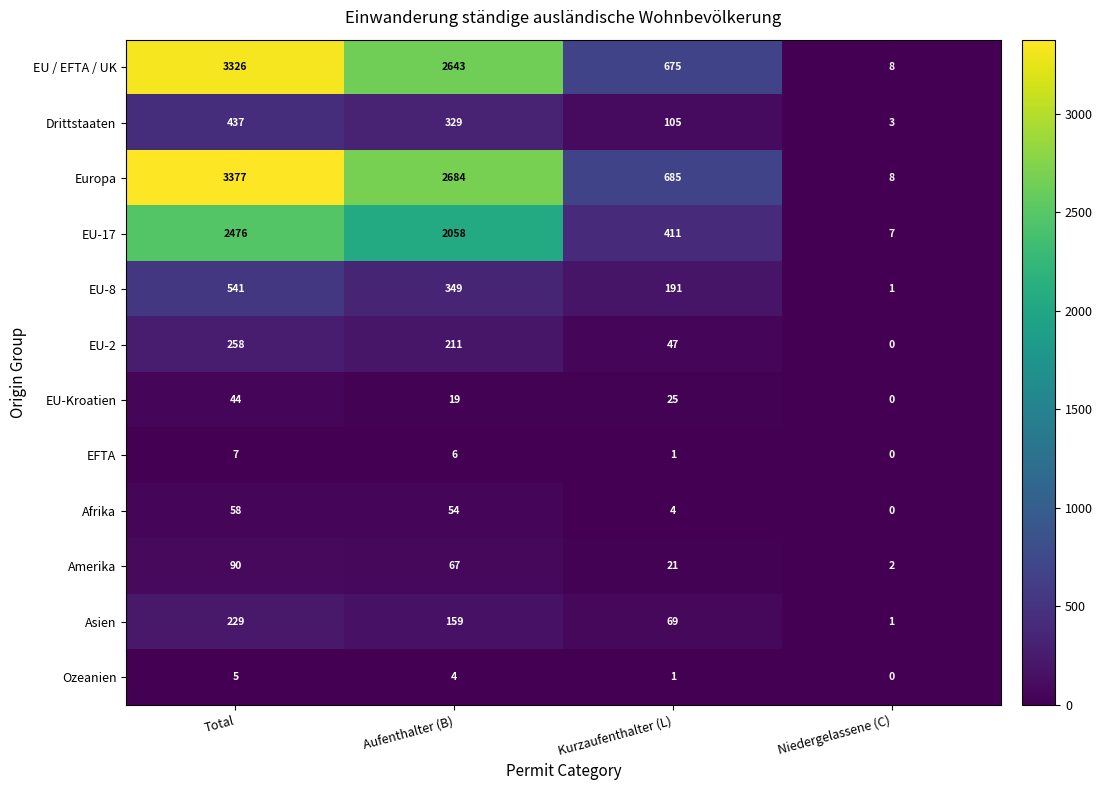

How many categories are shown in the chart?

4